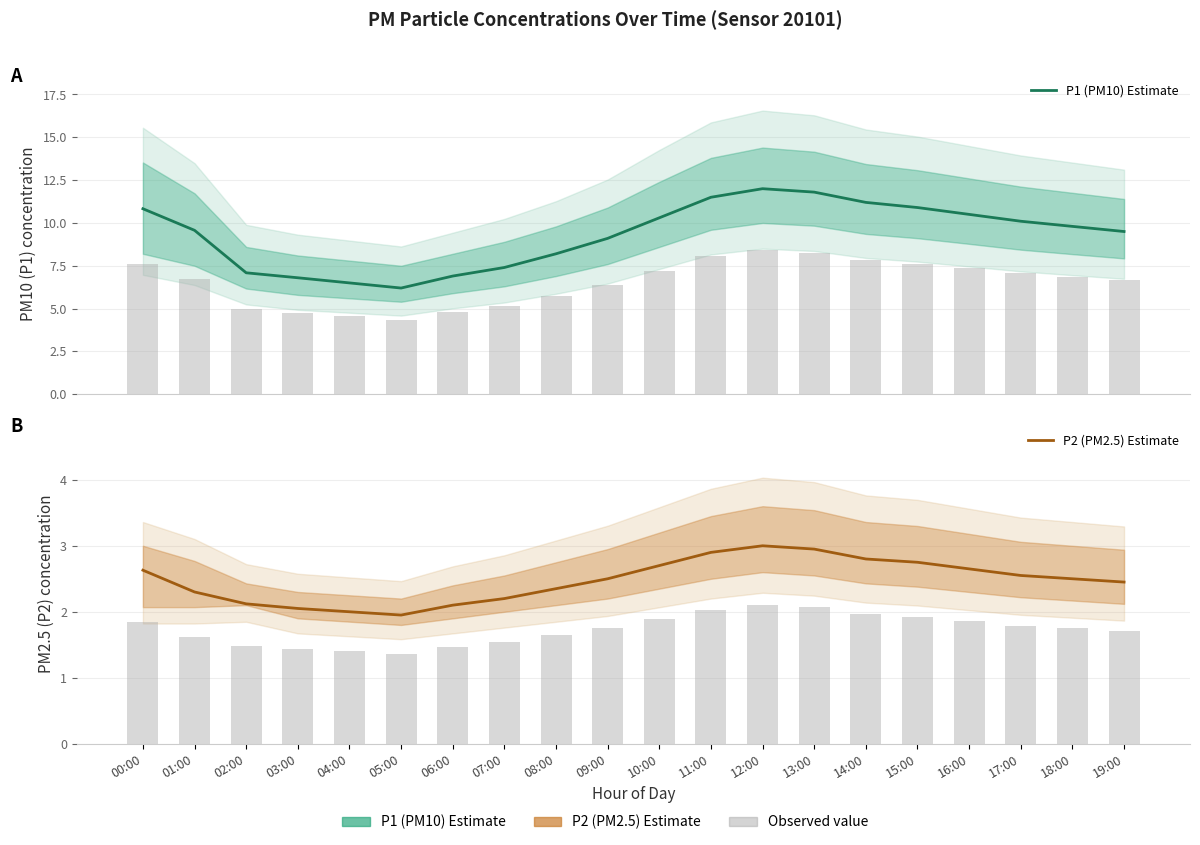

How many data points in P1 (PM10) Estimate are above 9?

13